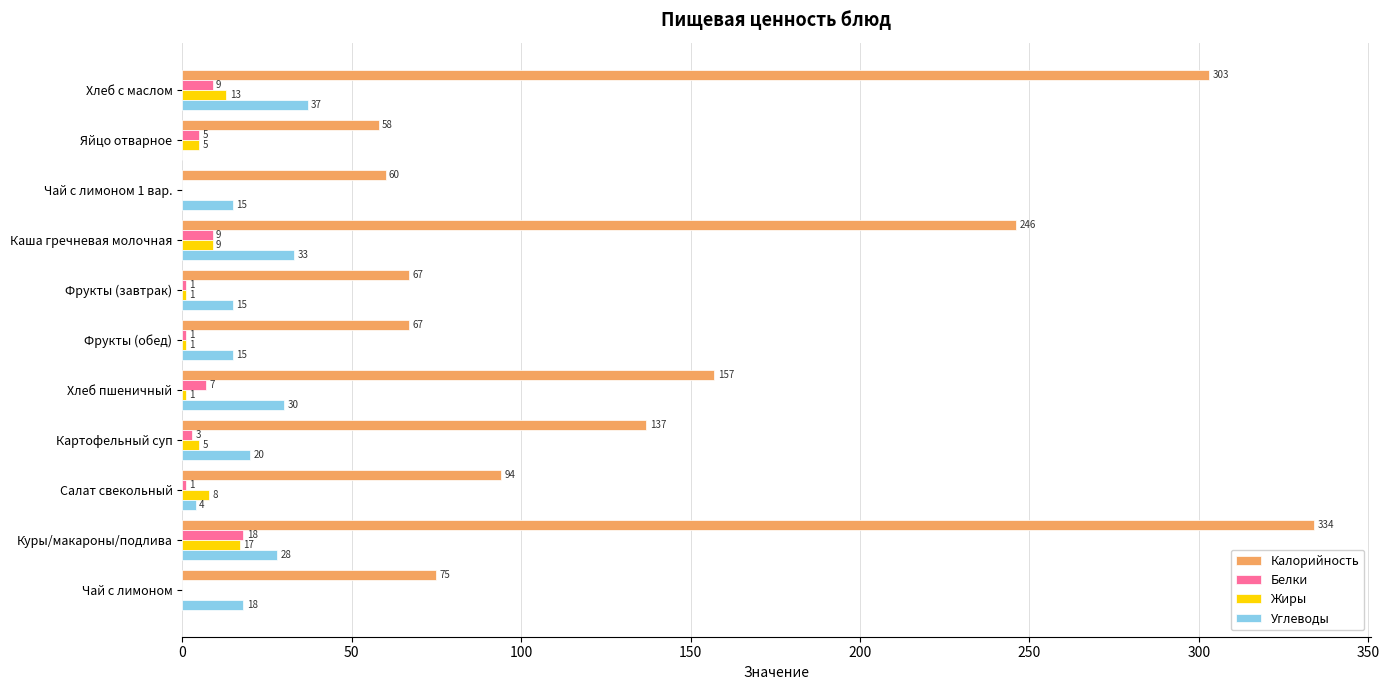

Which label corresponds to the largest value in the chart?

Куры/макароны/подлива